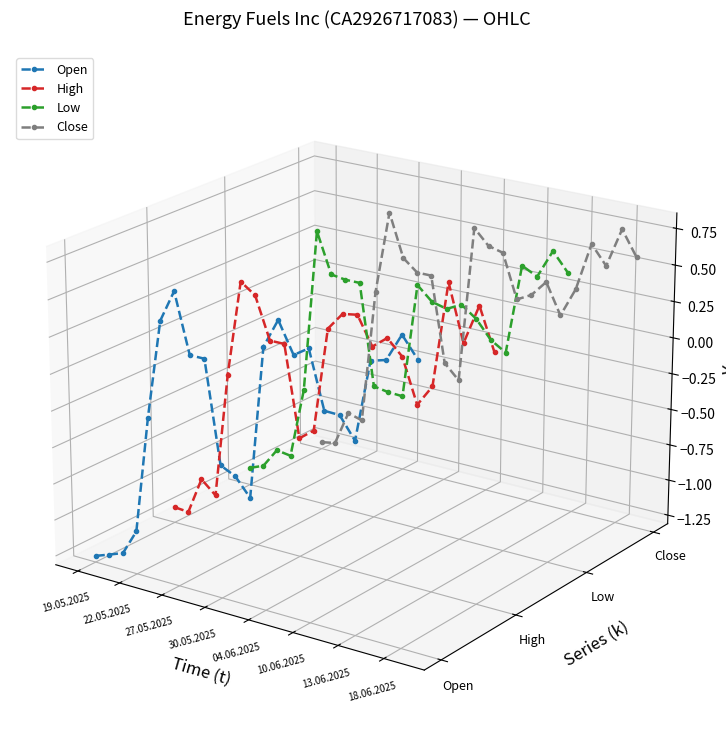

The value of Close at 12 is 0.1. True or false?

False